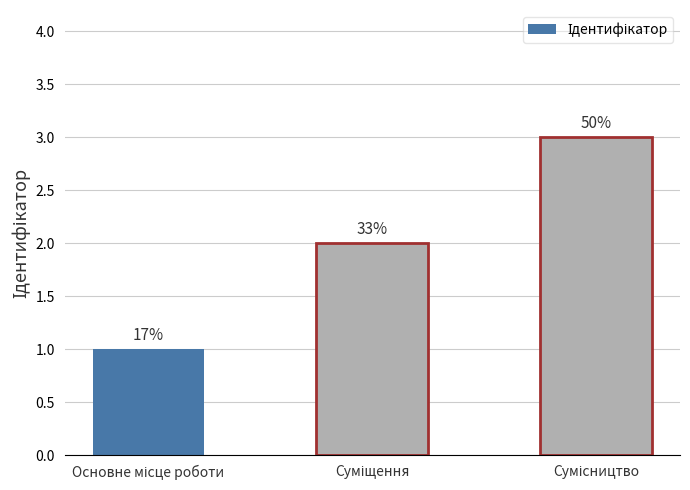

Rank the categories by value from highest to lowest.

Сумісництво, Суміщення, Основне місце роботи